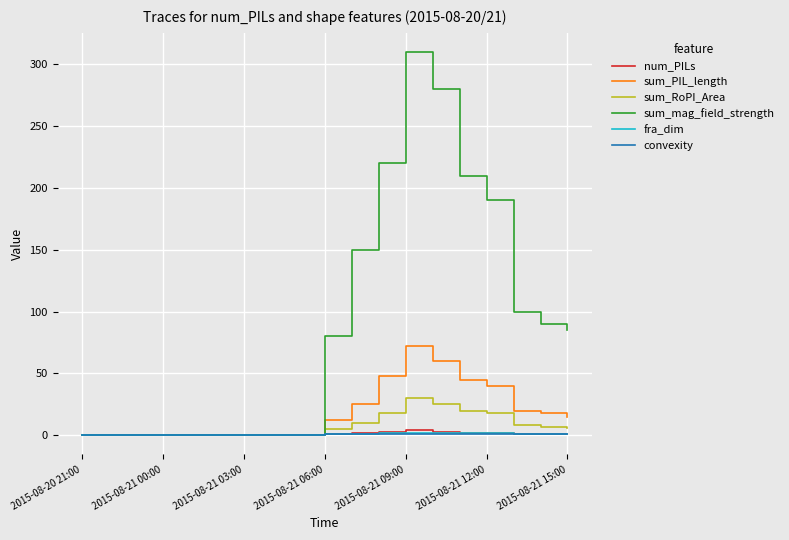

Which series has the largest range (max minus min)?

sum_mag_field_strength